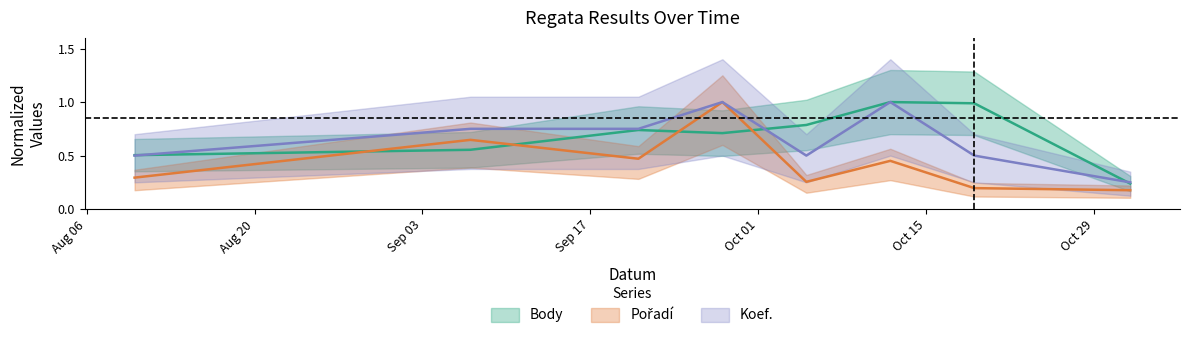

What is the difference between the maximum and minimum values in the Pořadí series?

0.8